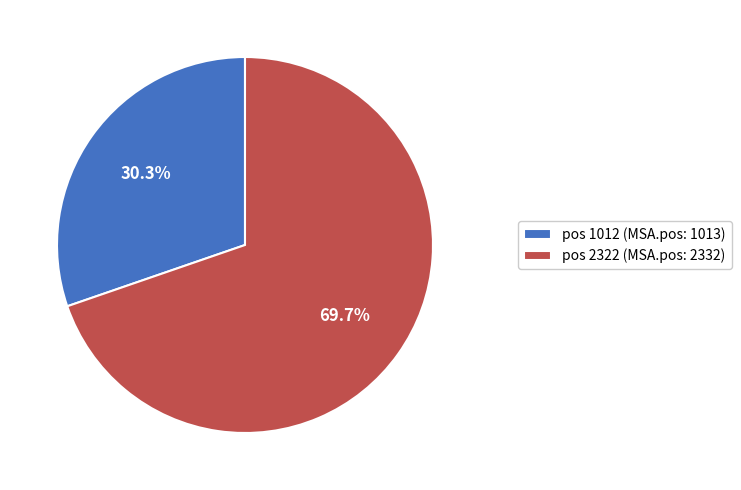

What percentage is NOT represented by pos 2322 (MSA.pos: 2332)?

30.3%